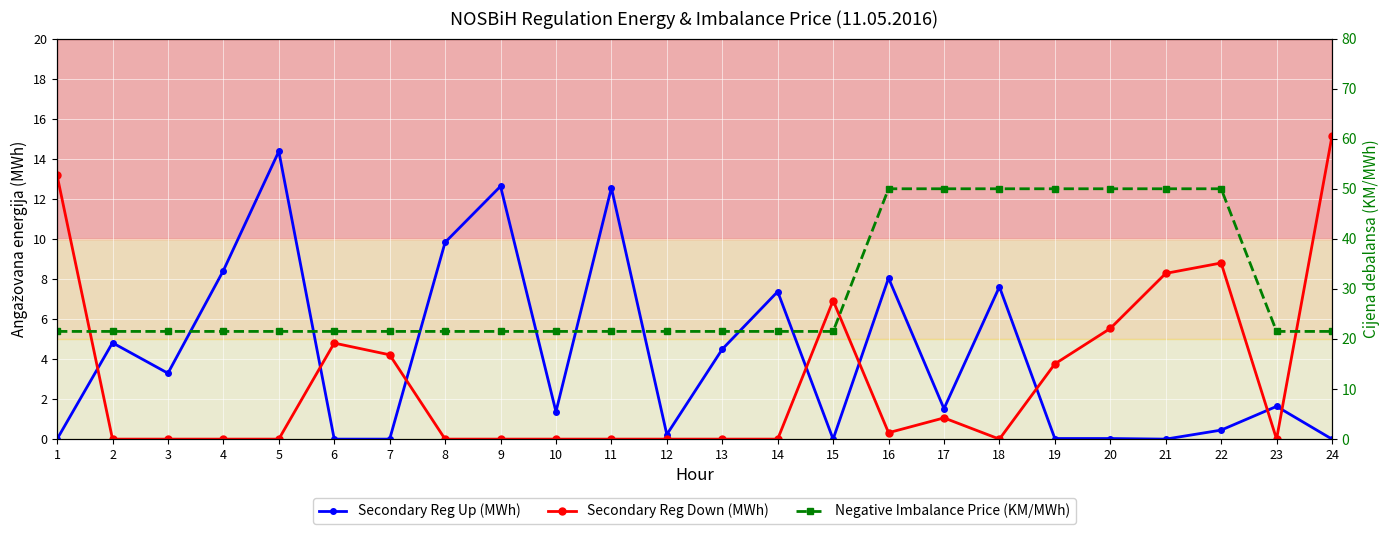

How many values in the Secondary Reg Up (MWh) series are below 1?

10